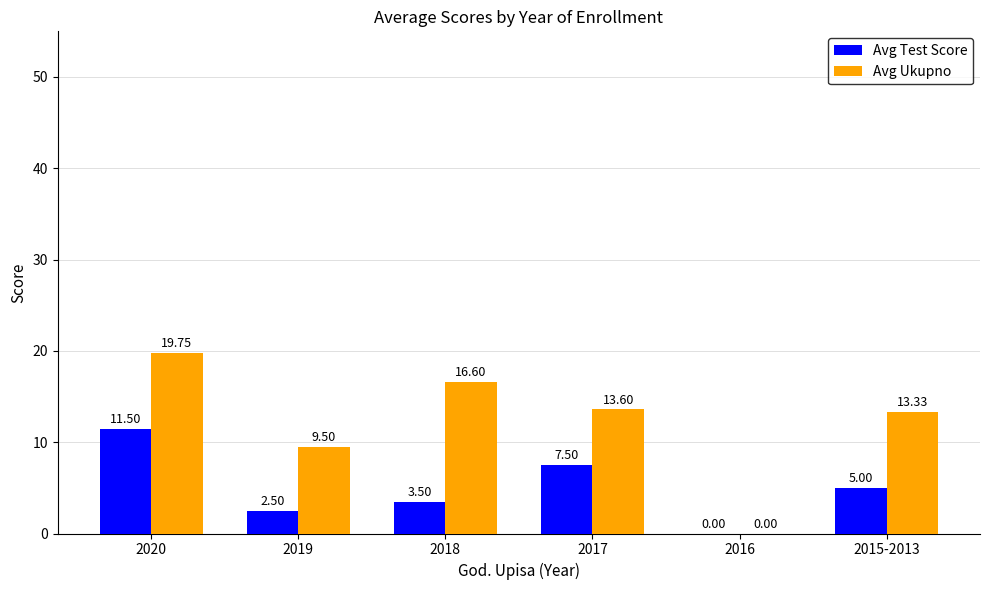

The Avg Ukupno series shows 22.9 at 2015-2013. True or false?

False